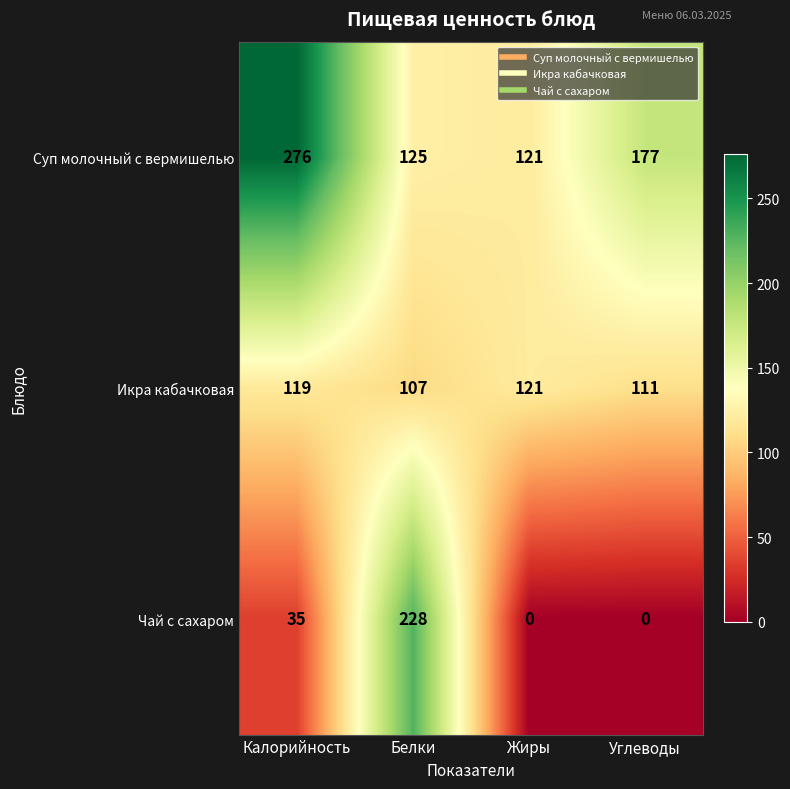

What is the sum of all Чай с сахаром values?

263